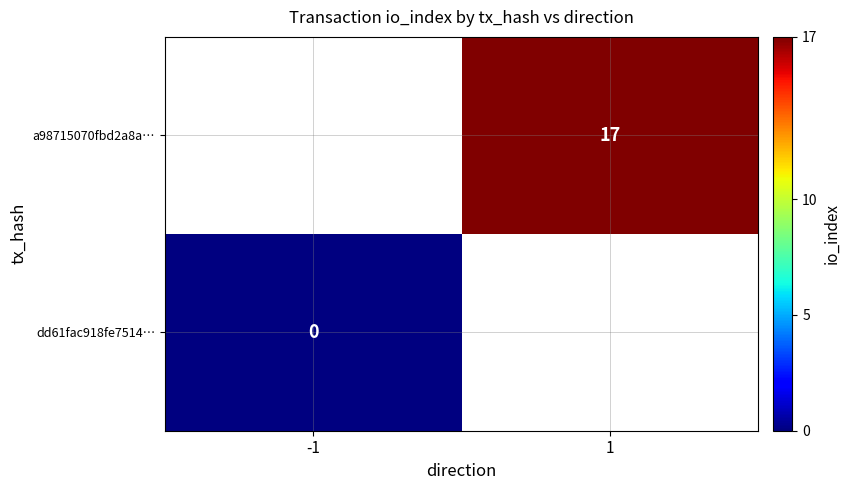

Which category has the lowest value across all series?

-1